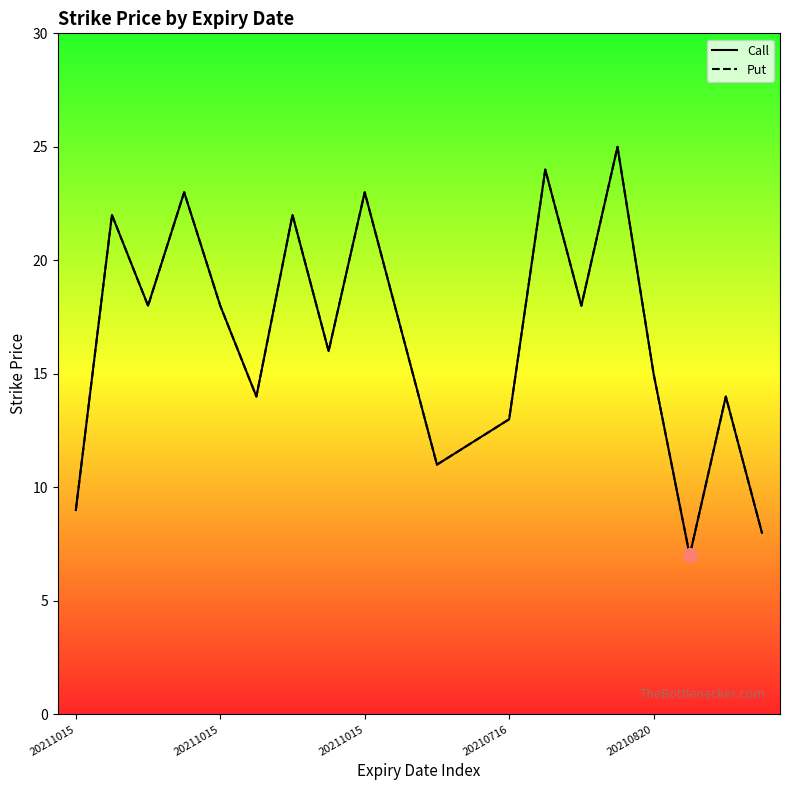

At which category does Put reach its first local valley?

20211015